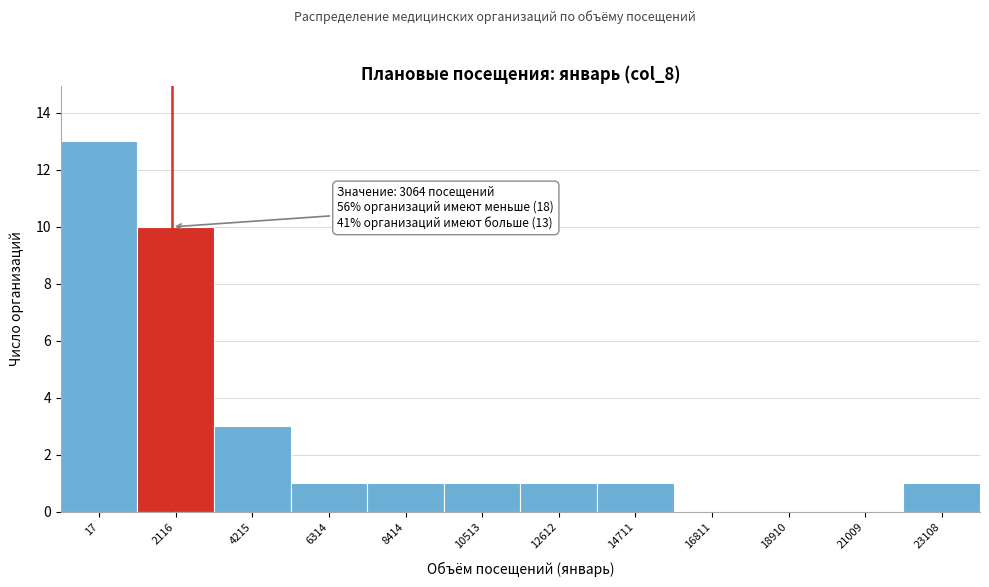

Reading left to right, list all the values displayed in this chart.

17=13	2116=10	4215=3	6314=1	8414=1	10513=1	12612=1	14711=1	16811=0	18910=0	21009=0	23108=1